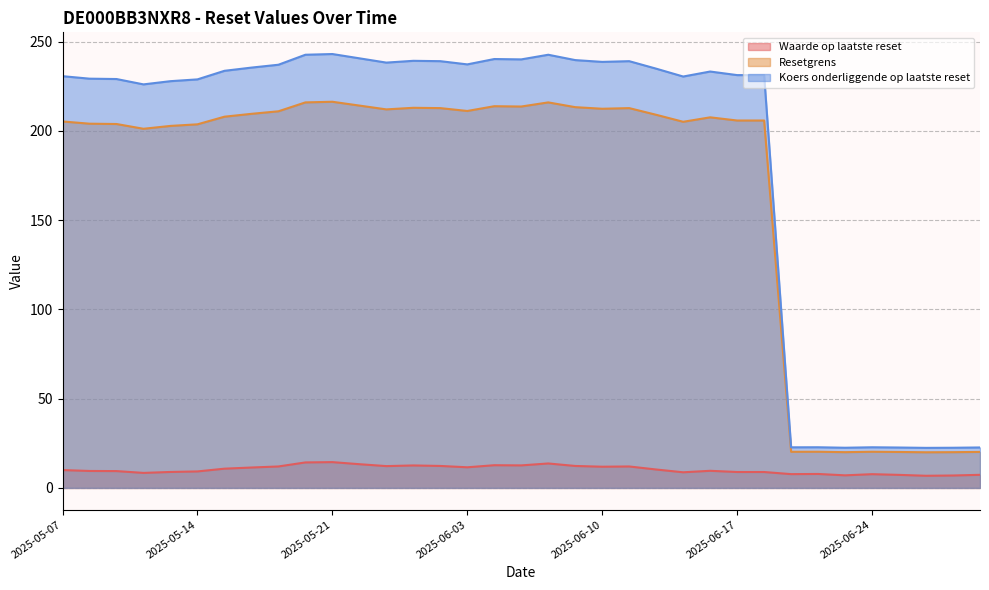

At which label does Resetgrens first exceed 207?

2025-05-15